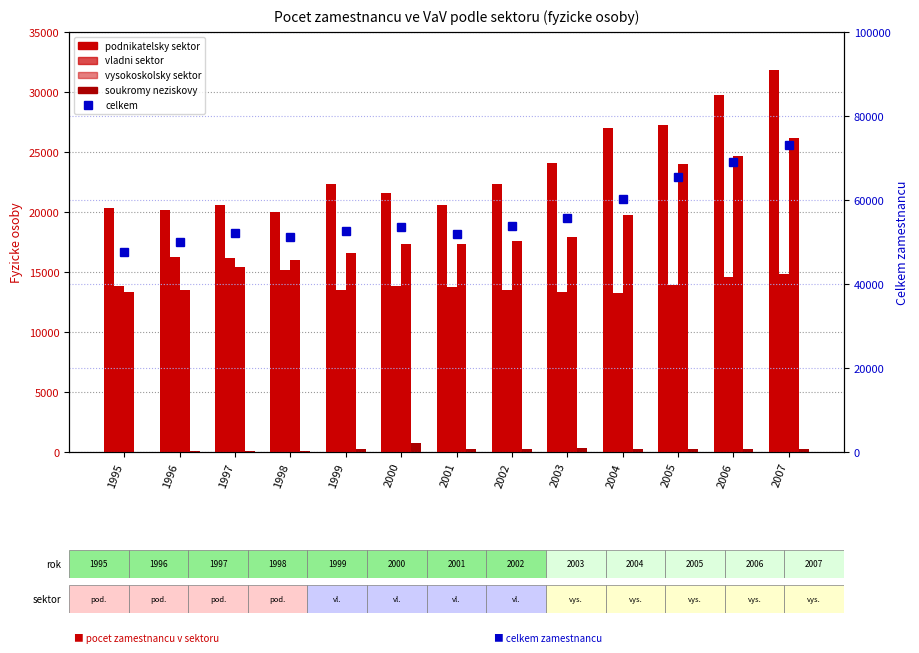

Reading left to right, transcribe all the data shown in this chart.

podnikatelsky: 20363.0	20173.0	20567.0	20017.0	22362.0	21599.0	20561.6	22360.8	24122.1	26966.7	27277.8	29739.8	31847.3
vladni: 13837.0	16242.0	16126.0	15131.0	13516.0	13852.0	13747.5	13507.2	13357.1	13219.6	13880.2	14560.0	14836.0
vysokoskolsky: 13300.0	13459.0	15436.0	15996.0	16564.0	17333.0	17361.0	17577.0	17877.0	19725.2	23997.7	24634.0	26162.0
soukromy_nezisk: 0.0	47.0	116.0	54.0	274.0	722.0	268.7	249.4	342.8	236.2	223.3	227.9	235.5
celkem (fyzicke osoby): 47500.0	49921.0	52245.0	51198.0	52716.0	53506.0	51938.8	53694.4	55699.0	60147.7	65379.1	69161.7	73080.8